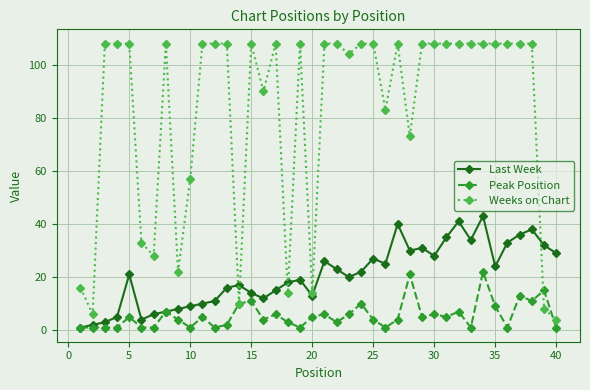

What is the minimum value shown in the chart?

1